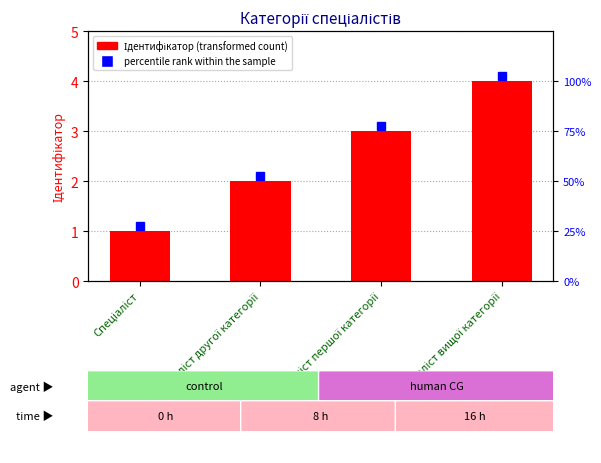

Rank the categories by value from highest to lowest.

Спеціаліст вищої категорії, Спеціаліст першої категорії, Спеціаліст другої категорії, Спеціаліст